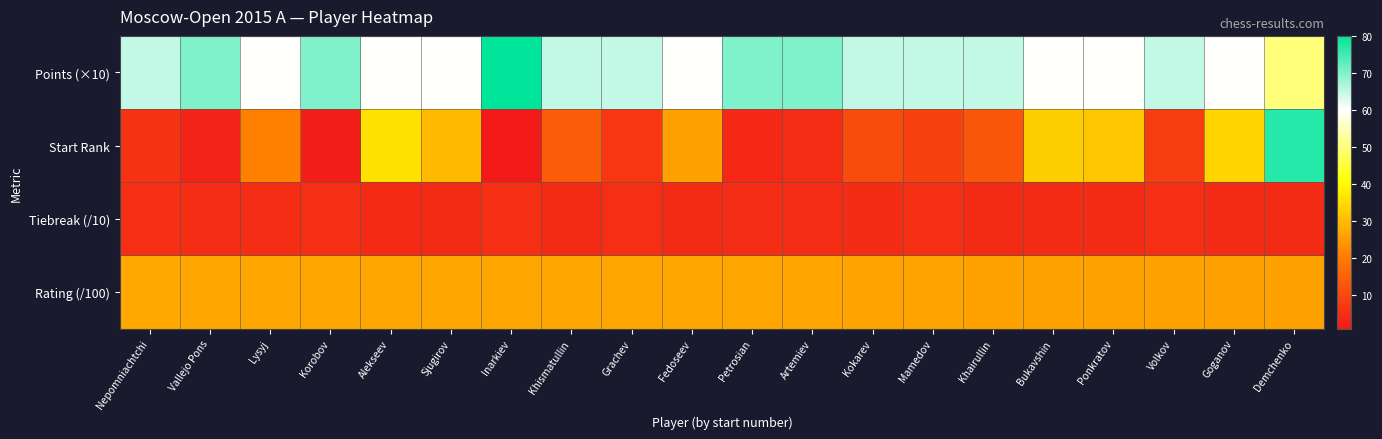

Which series has the widest spread of values?

Start Rank